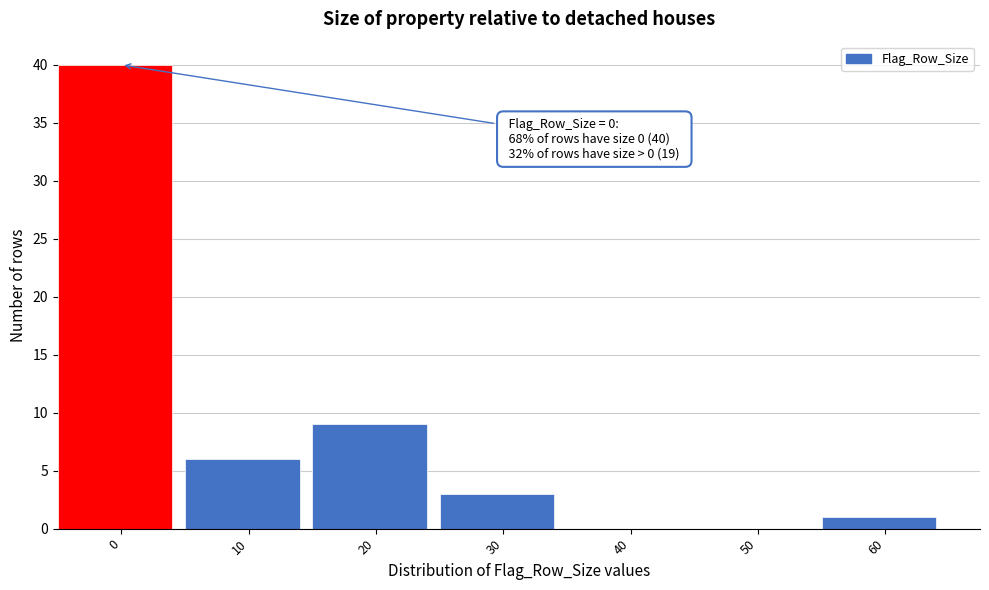

Between 10 and 20, which is larger?

20